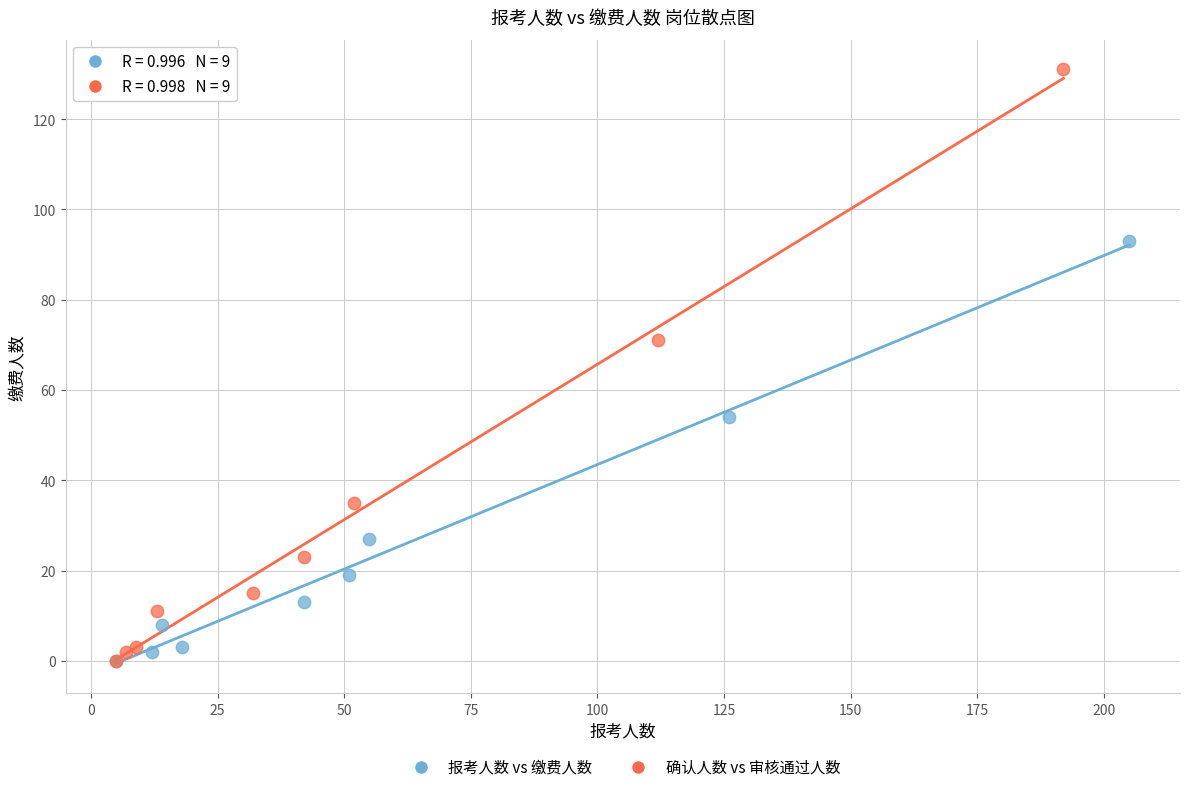

Which series has the widest spread of Y values?

确认人数 vs 审核通过人数